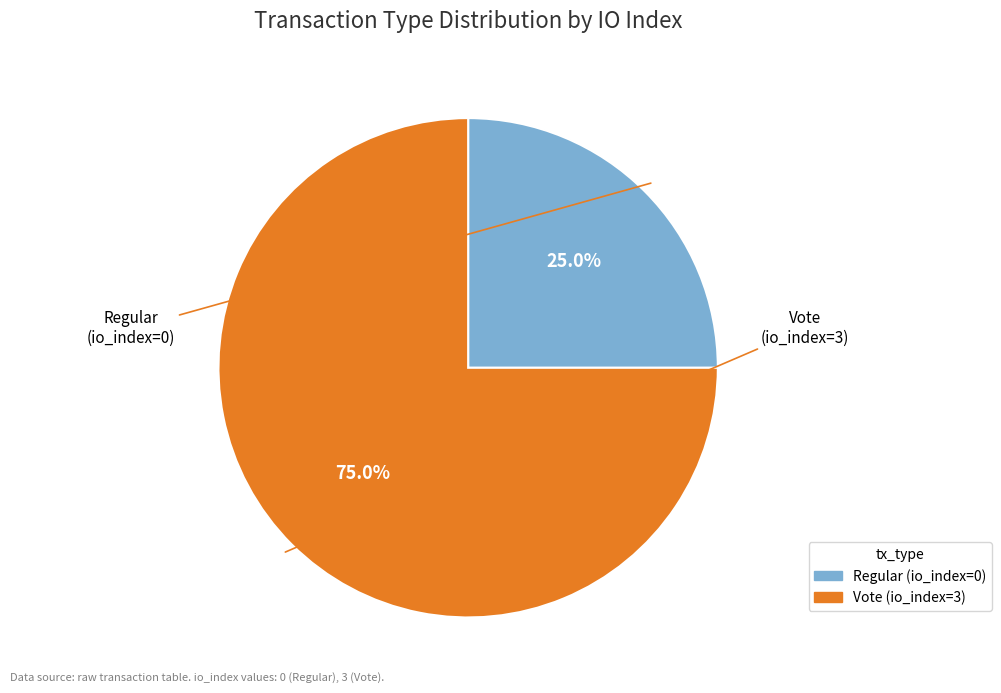

True or false: Regular (io_index=0) accounts for 13% of the total.

False